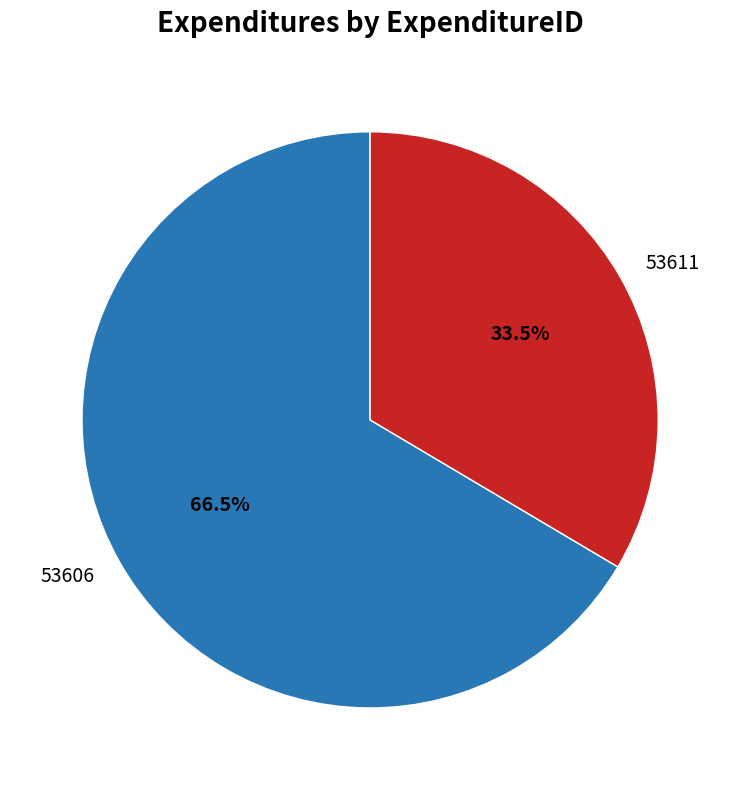

Combined, what portion of the pie is 53611 and 53606?

100.0%